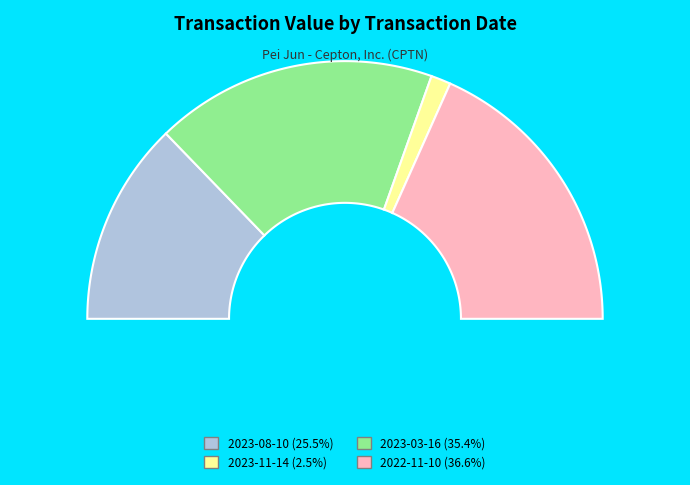

How many slices are in this pie chart?

4